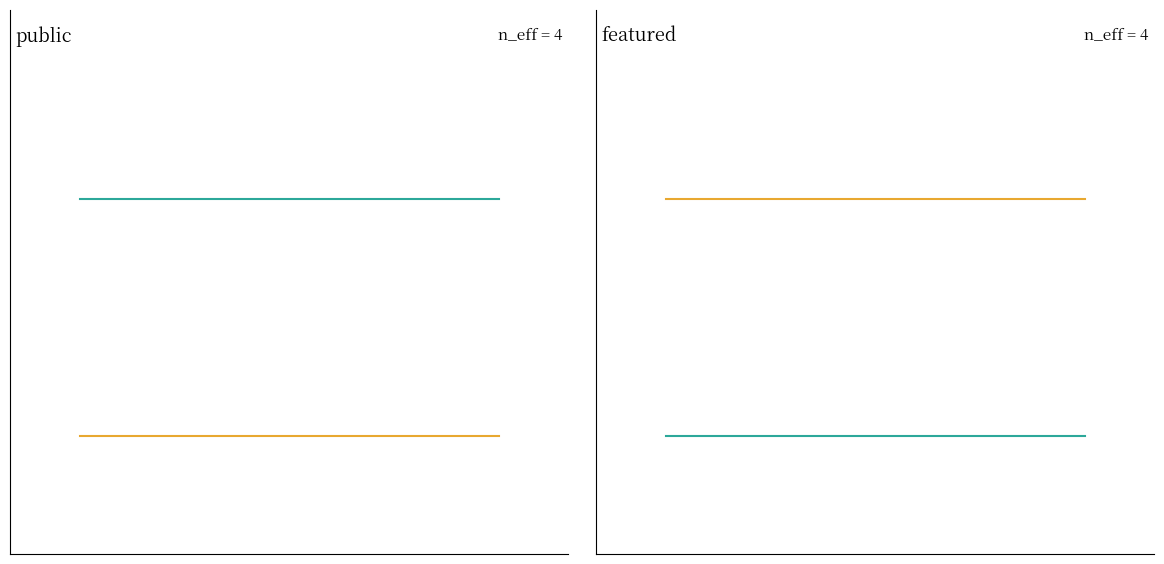

The value of public at 3 is 0. True or false?

False